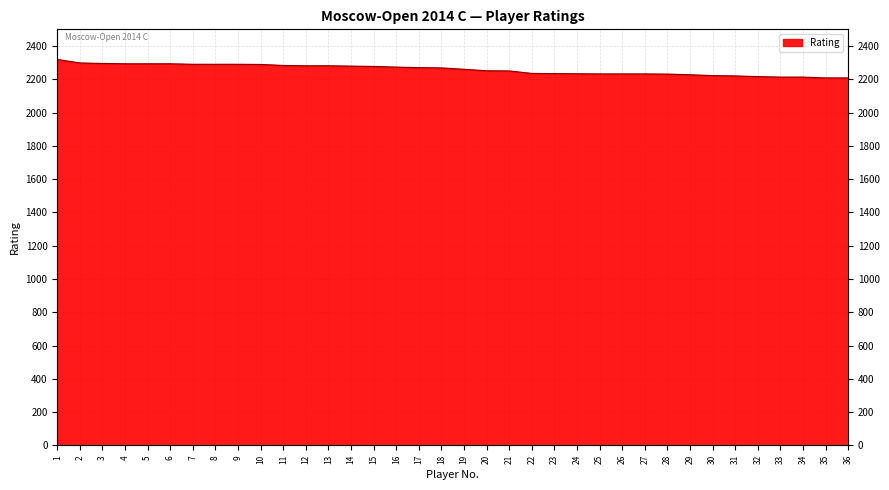

What is the value of the 26th point from the left?

2232